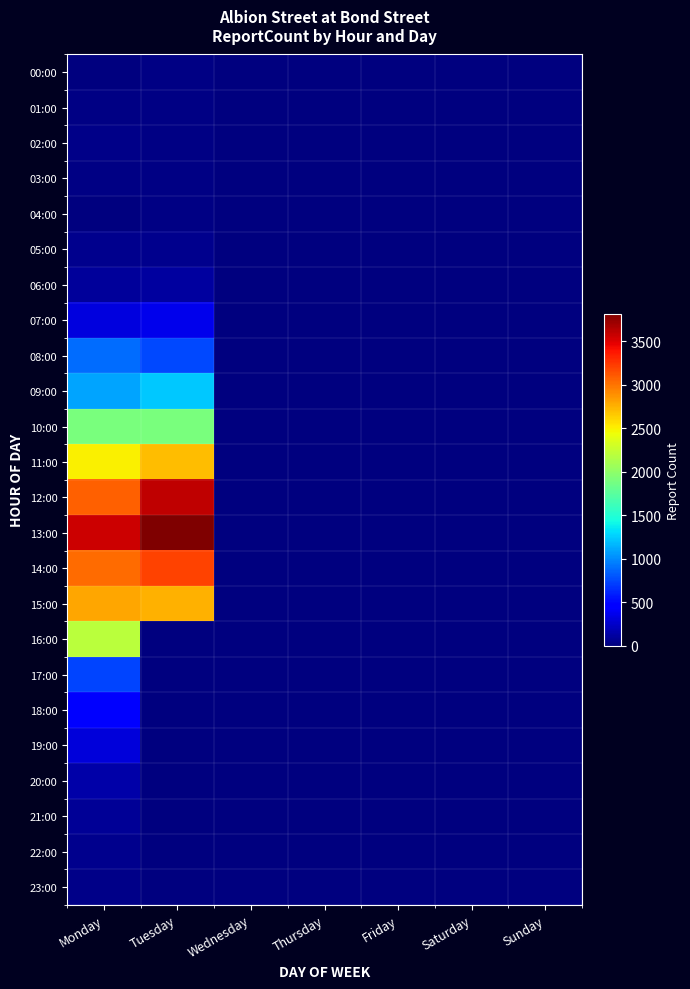

At Tuesday, list the series in order from smallest to largest.

16:00, 17:00, 18:00, 19:00, 20:00, 21:00, 22:00, 23:00, 03:00, 00:00, 04:00, 01:00, 02:00, 05:00, 06:00, 07:00, 08:00, 09:00, 10:00, 11:00, 15:00, 14:00, 12:00, 13:00